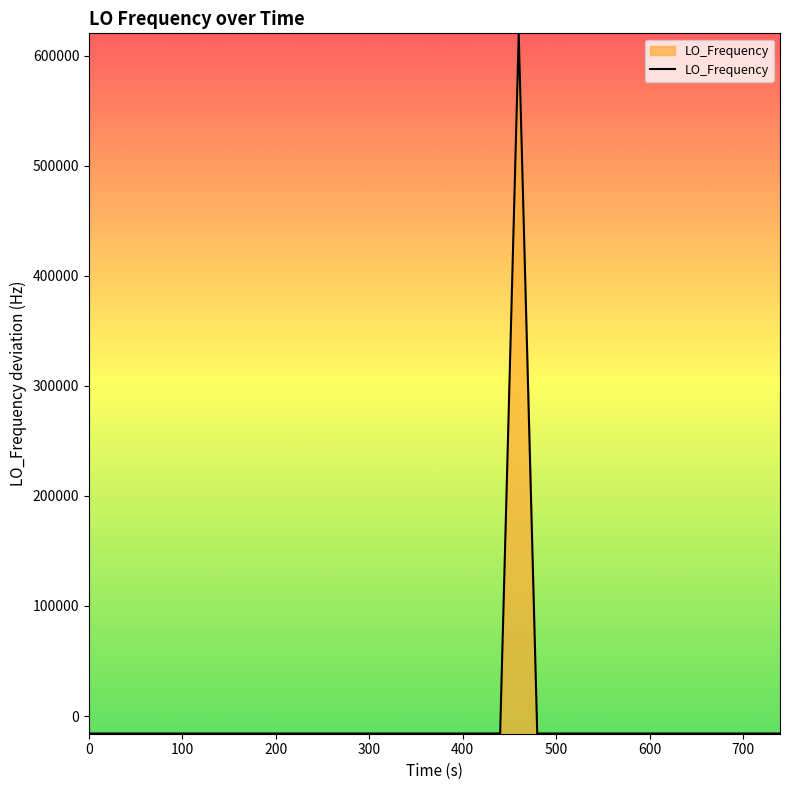

What is the difference between the maximum and minimum values?

635719.3